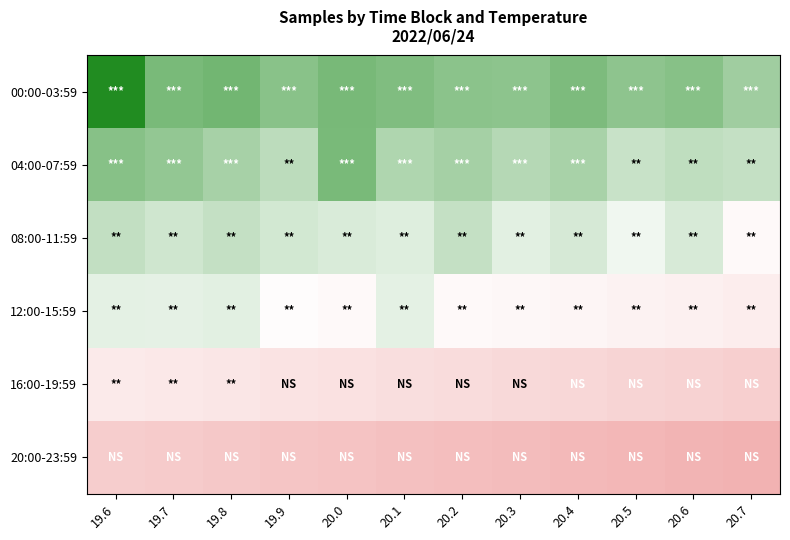

Between 20.7 and 20.1, which is larger?

20.1